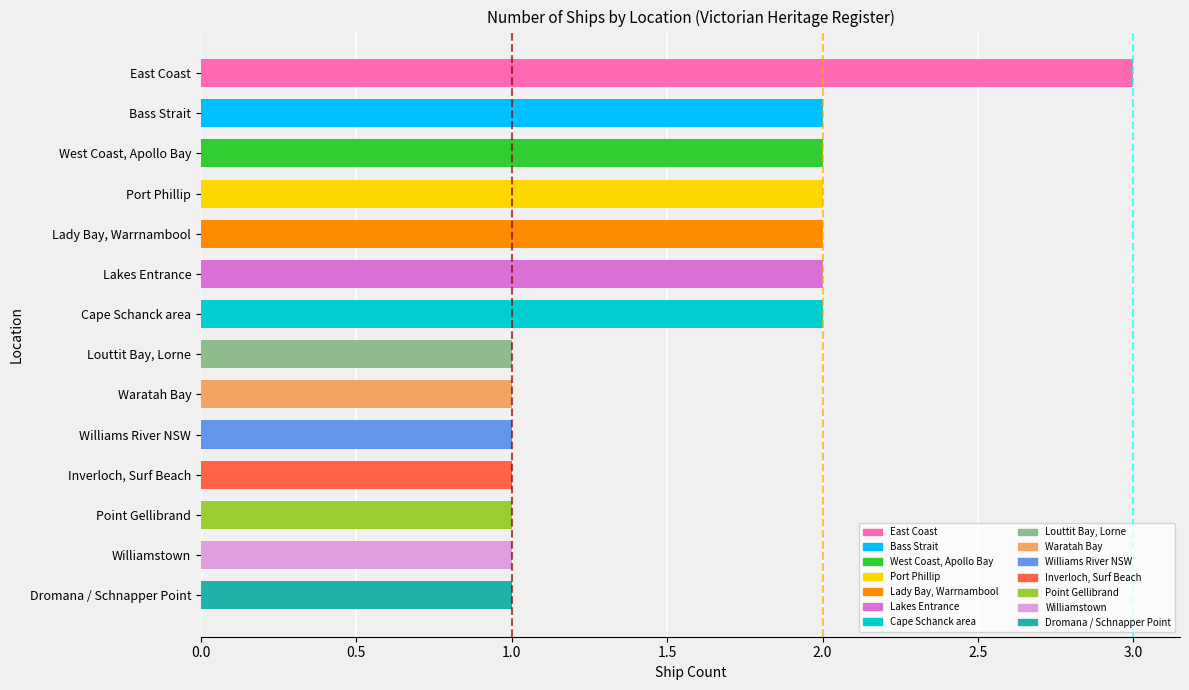

What is the sum of all values?

22